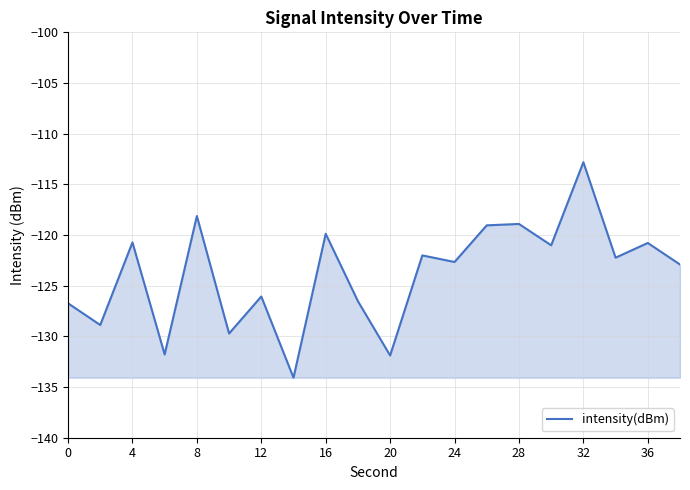

What is the difference between the maximum and minimum values?

21.3